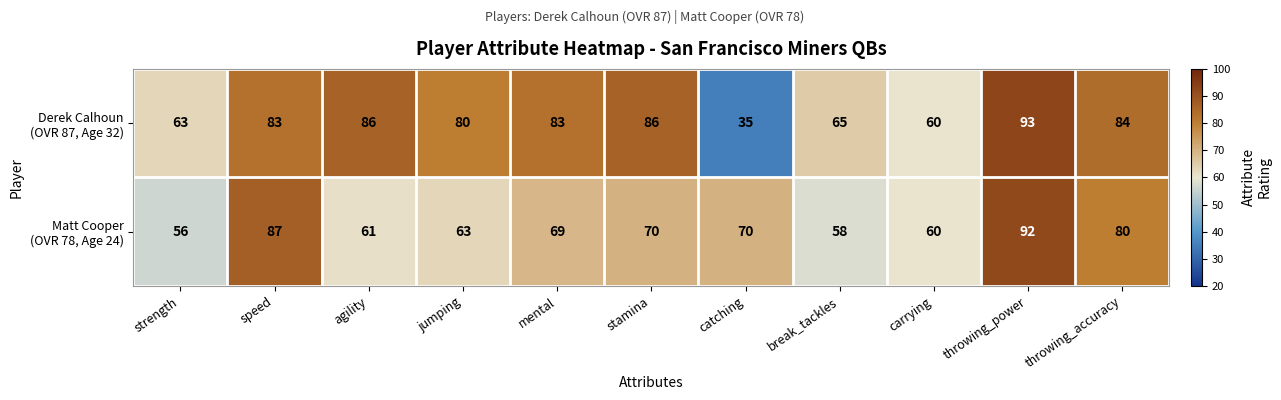

What is the total value across all series at agility?

147